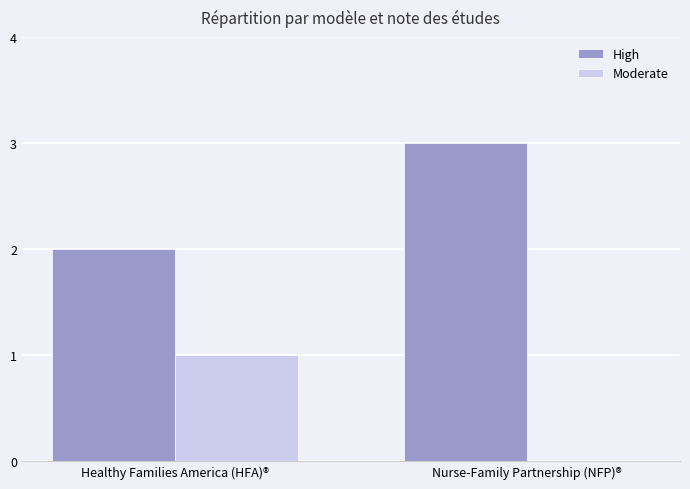

What is the highest value of the High series?

3